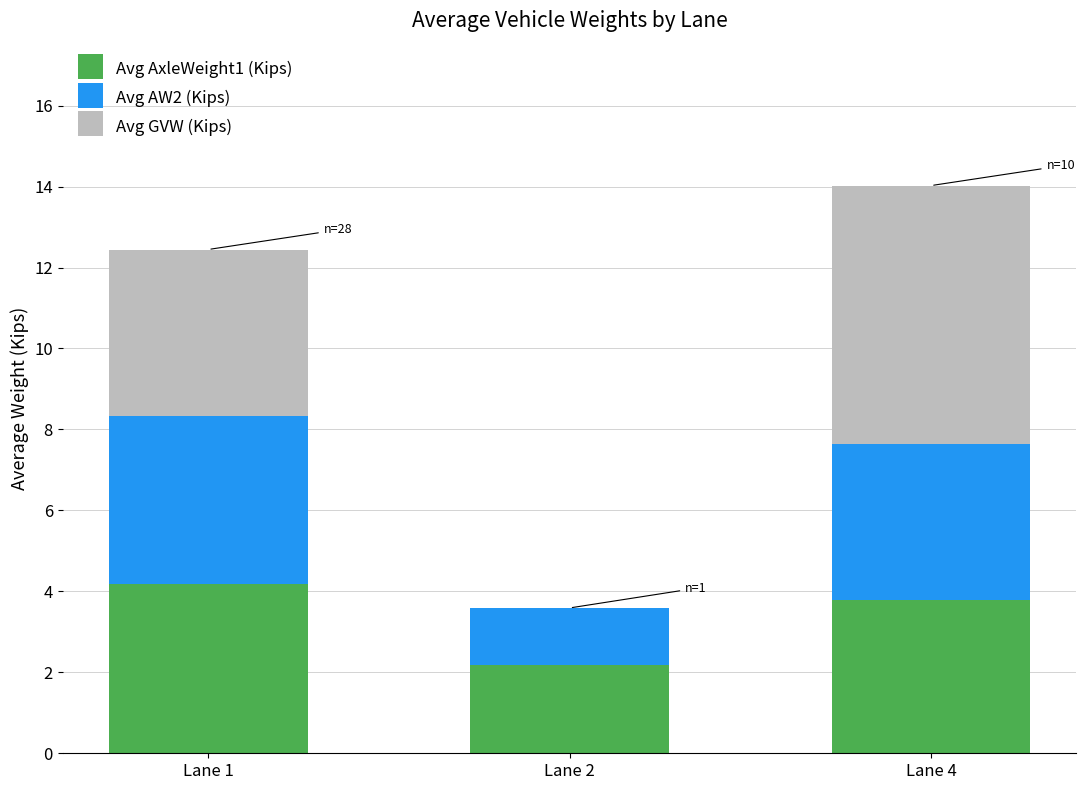

At which category is the sum across all series the highest?

Lane 4